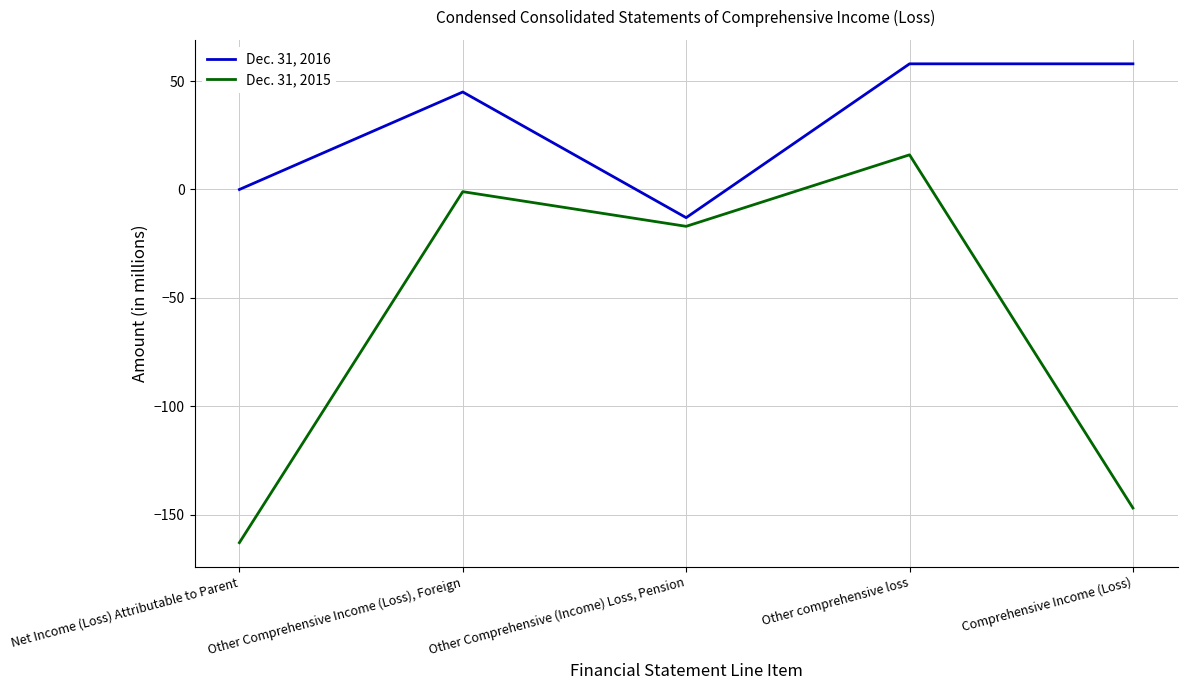

True or false: Dec. 31, 2015 and Dec. 31, 2016 cross at least once.

False